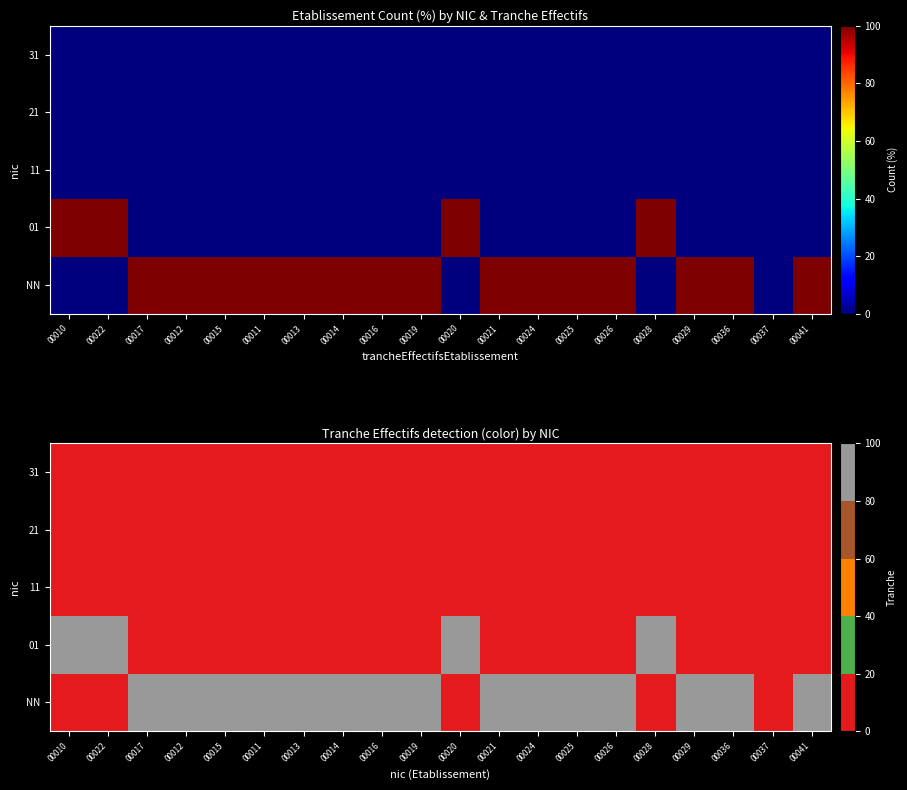

What is the spread (max minus min) of values at 00015?

100